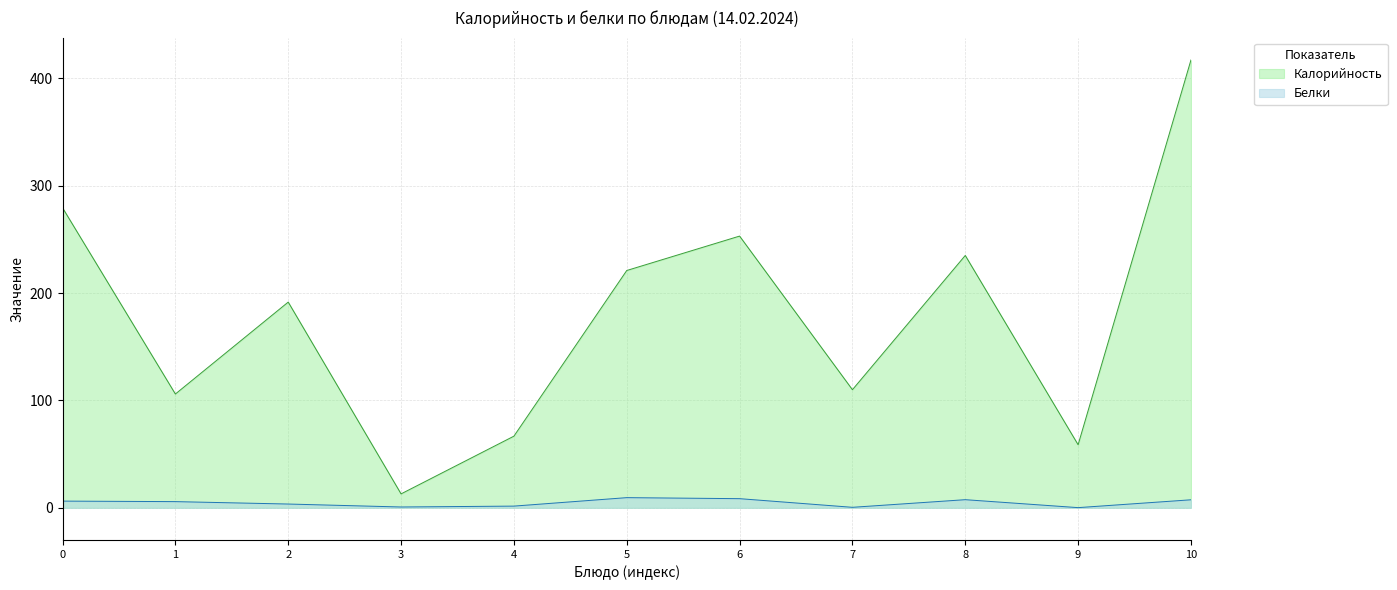

At which category does Калорийность reach its first local valley?

1